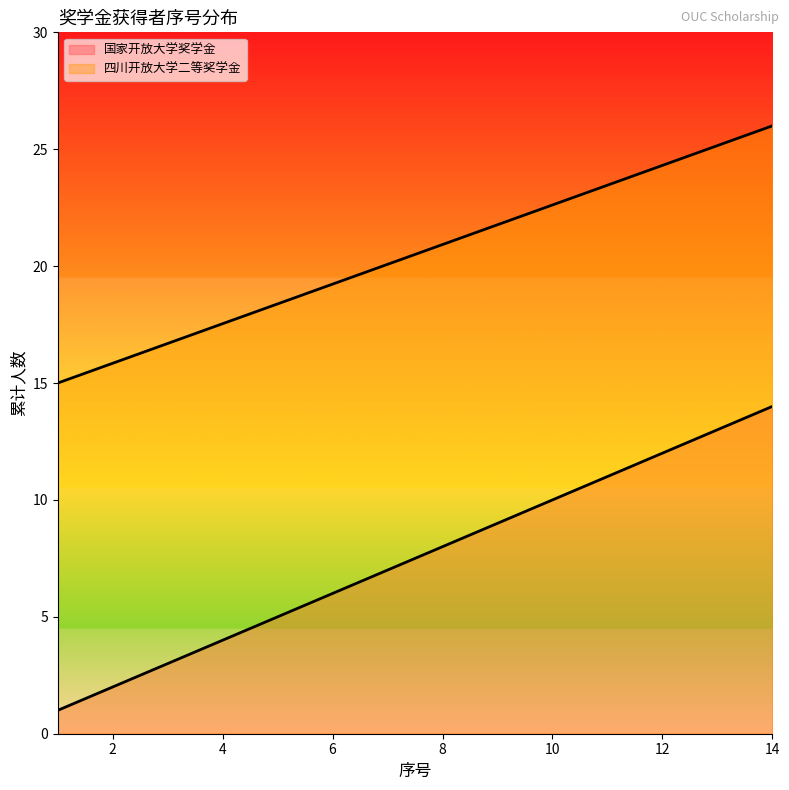

What is the sum of all values?

105